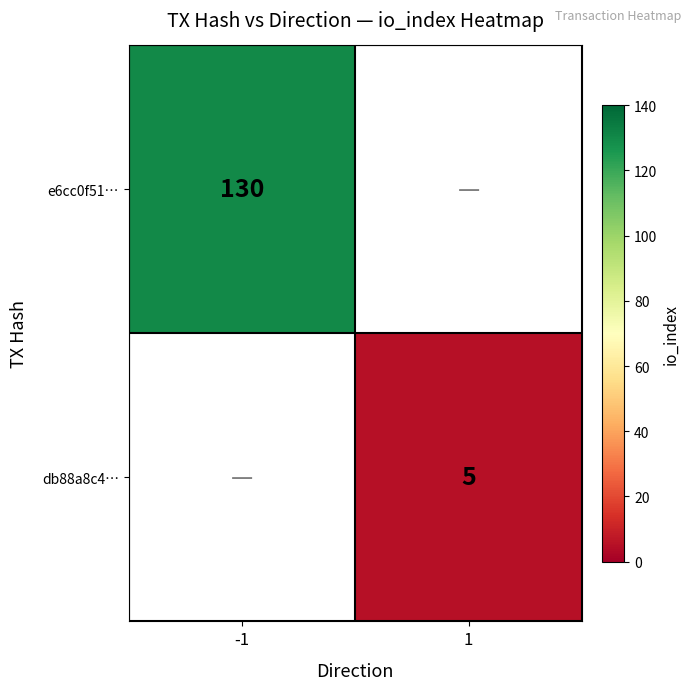

Is it true that db88a8c4… equals 5 at 1?

True